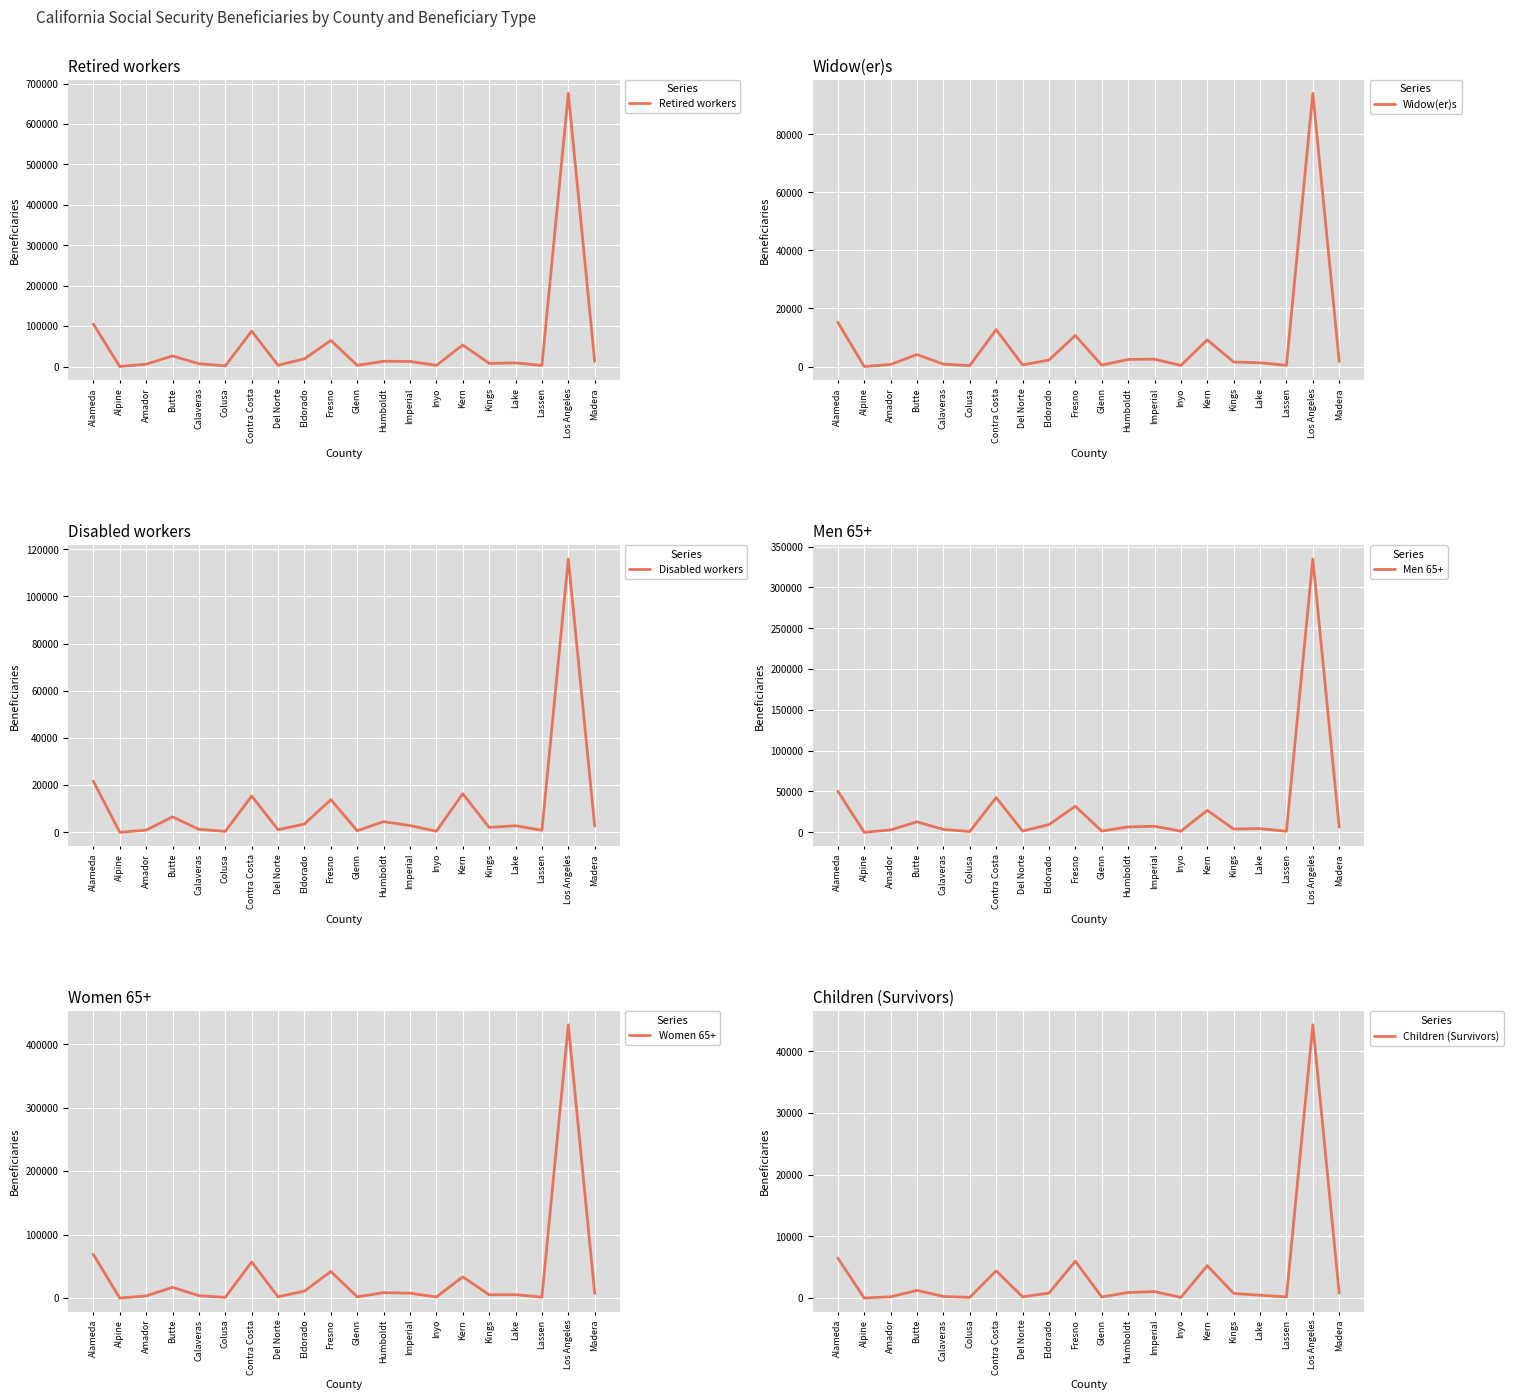

How many data points in Disabled workers are above 2780?

9